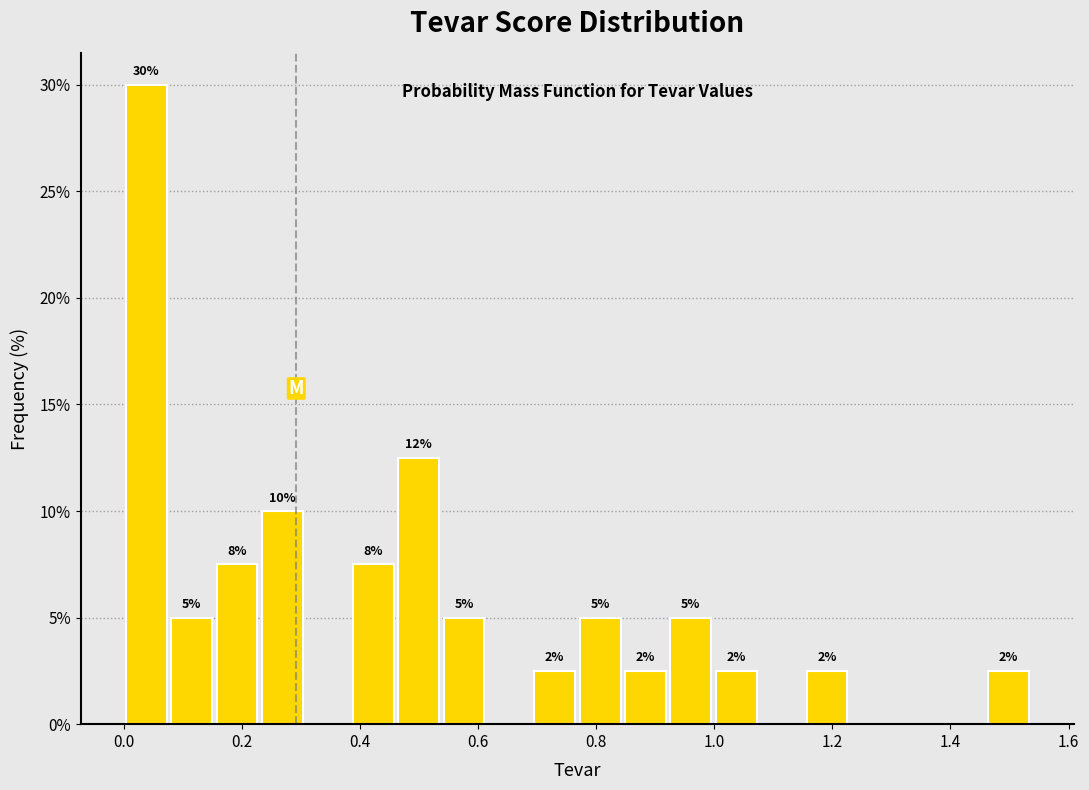

Read against the x-axis, roughly where is the centre of the tallest bar?

0.04